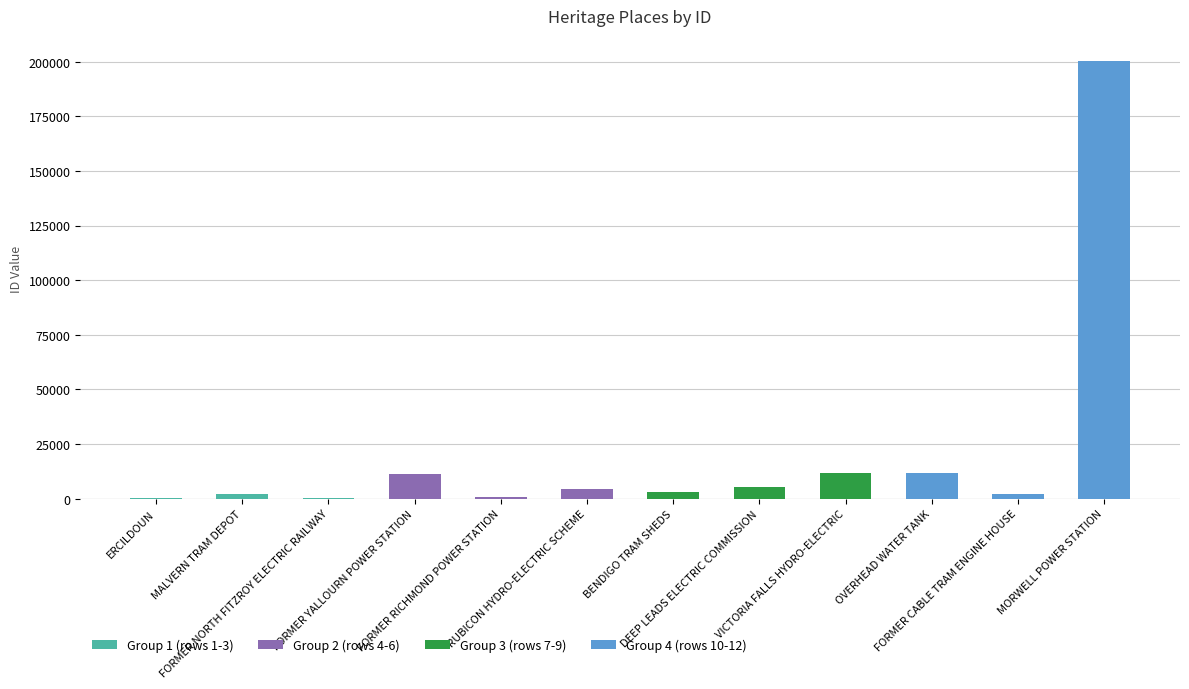

True or false: the data shows 11537 at OVERHEAD WATER TANK.

True